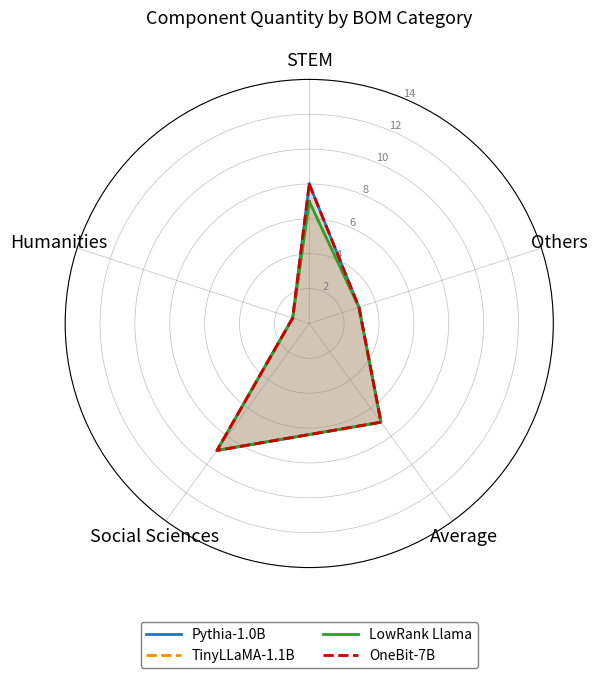

What is the sum of the OneBit-7B values at Social Sciences and Average?

16